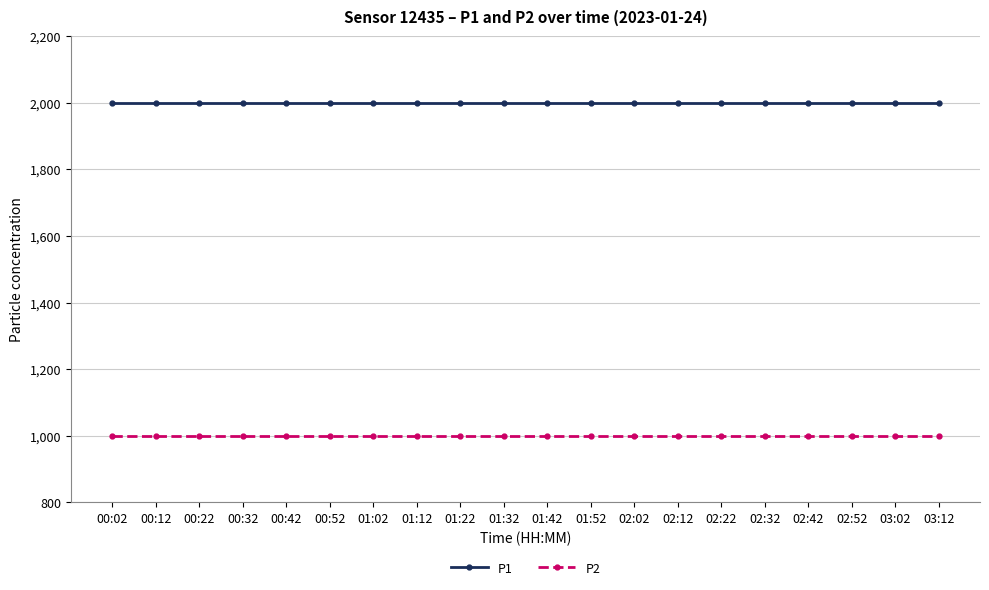

Does the chart display data point markers on the line(s)?

Yes